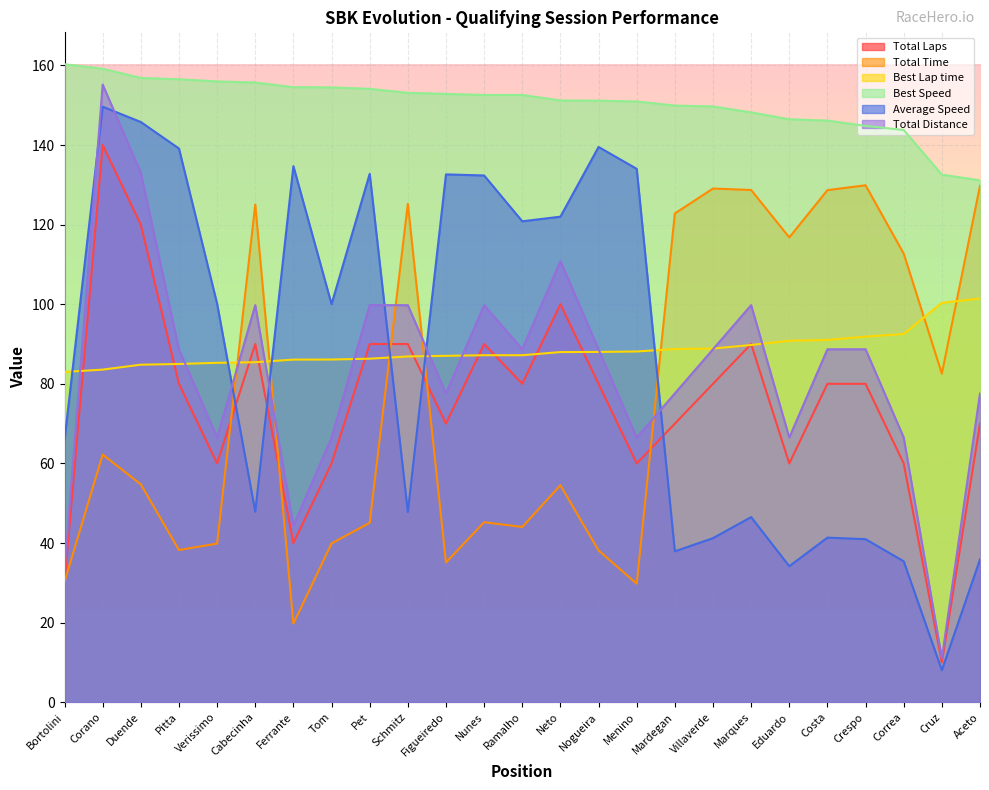

Does the chart display data point markers on the line(s)?

No